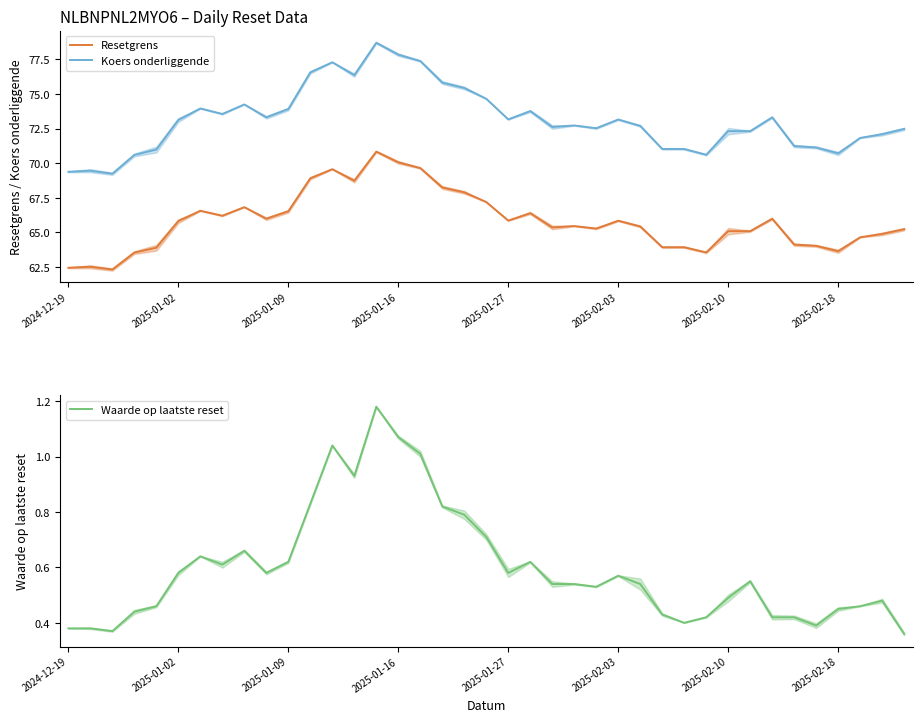

What is the sum of all Waarde op laatste reset values?

23.3